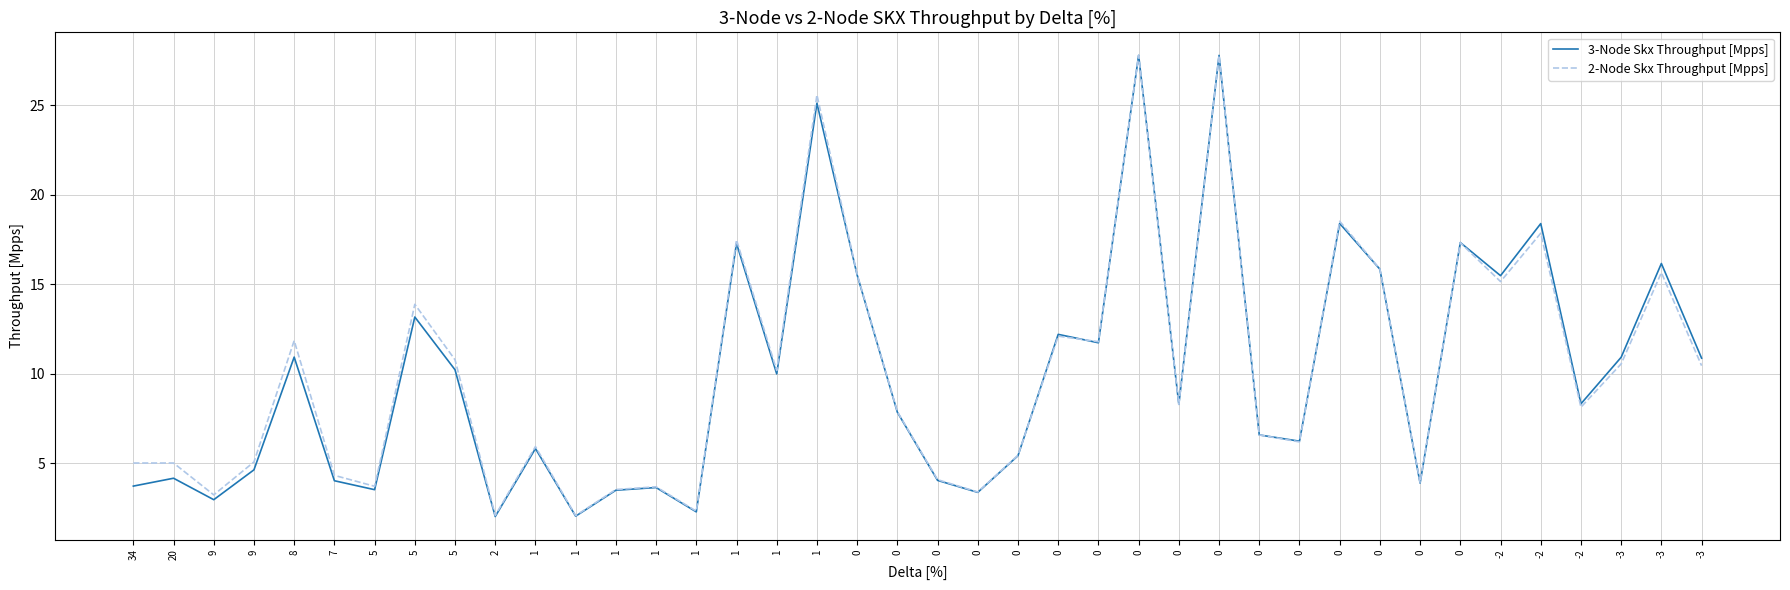

Count the number of data series in this chart.

2